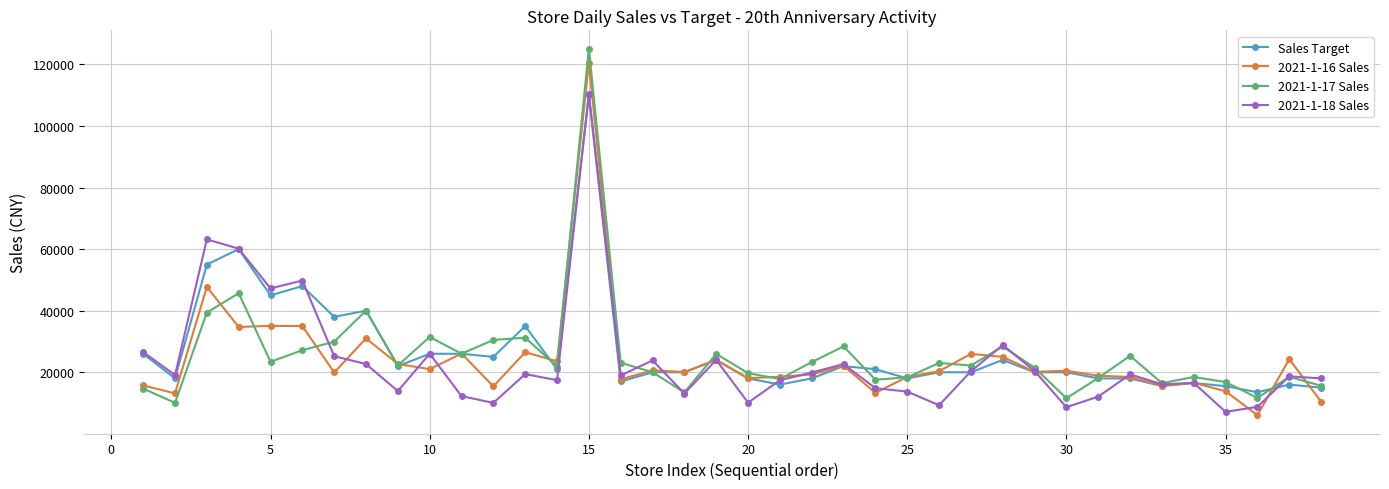

What is the value of the 2021-1-17 Sales point at the 18th from the left?

13450.5